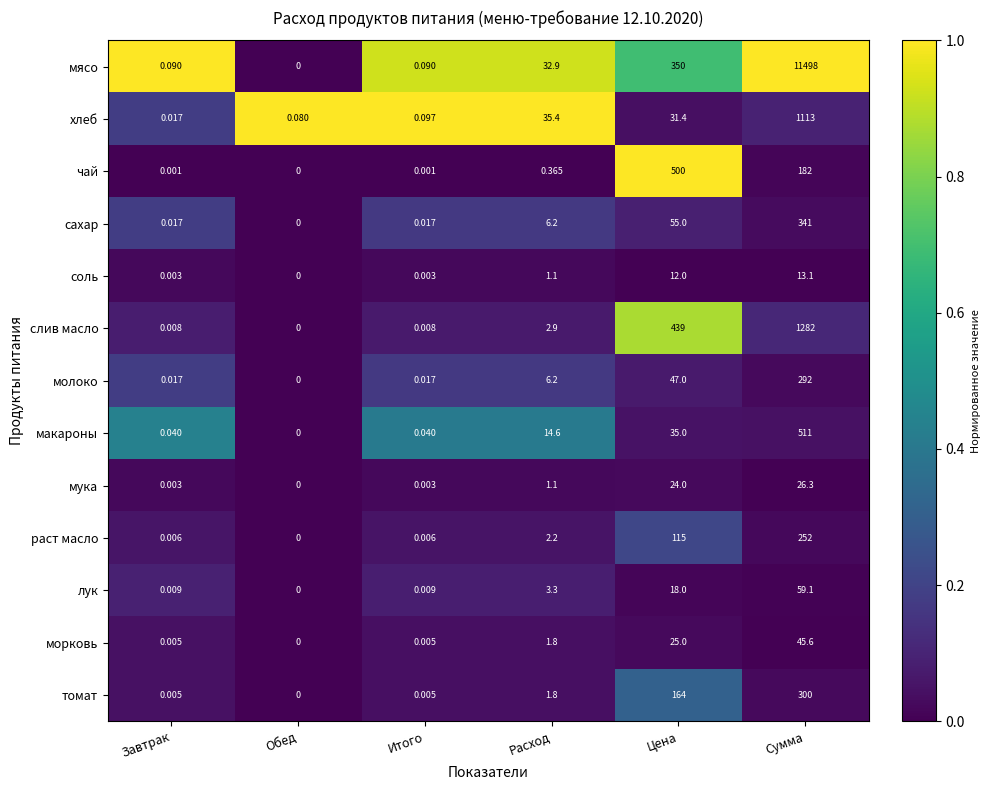

Where does the мука series first go above 1?

Расход